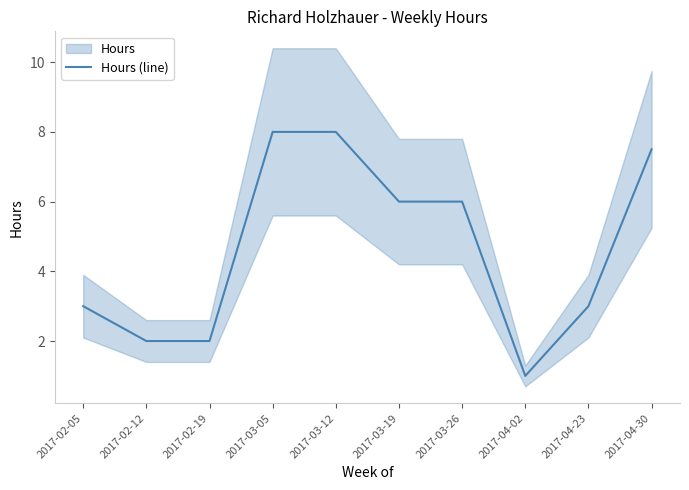

What is the change in value from 2017-02-19 to 2017-04-23?

+1.0